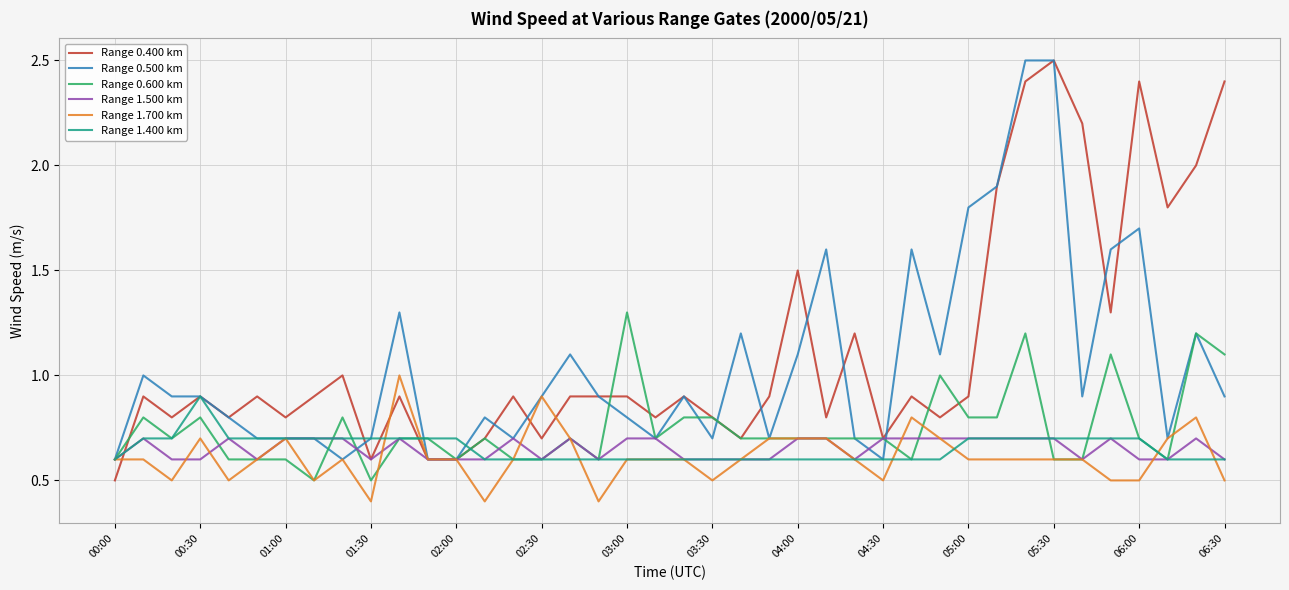

What is the smallest value displayed?

0.4